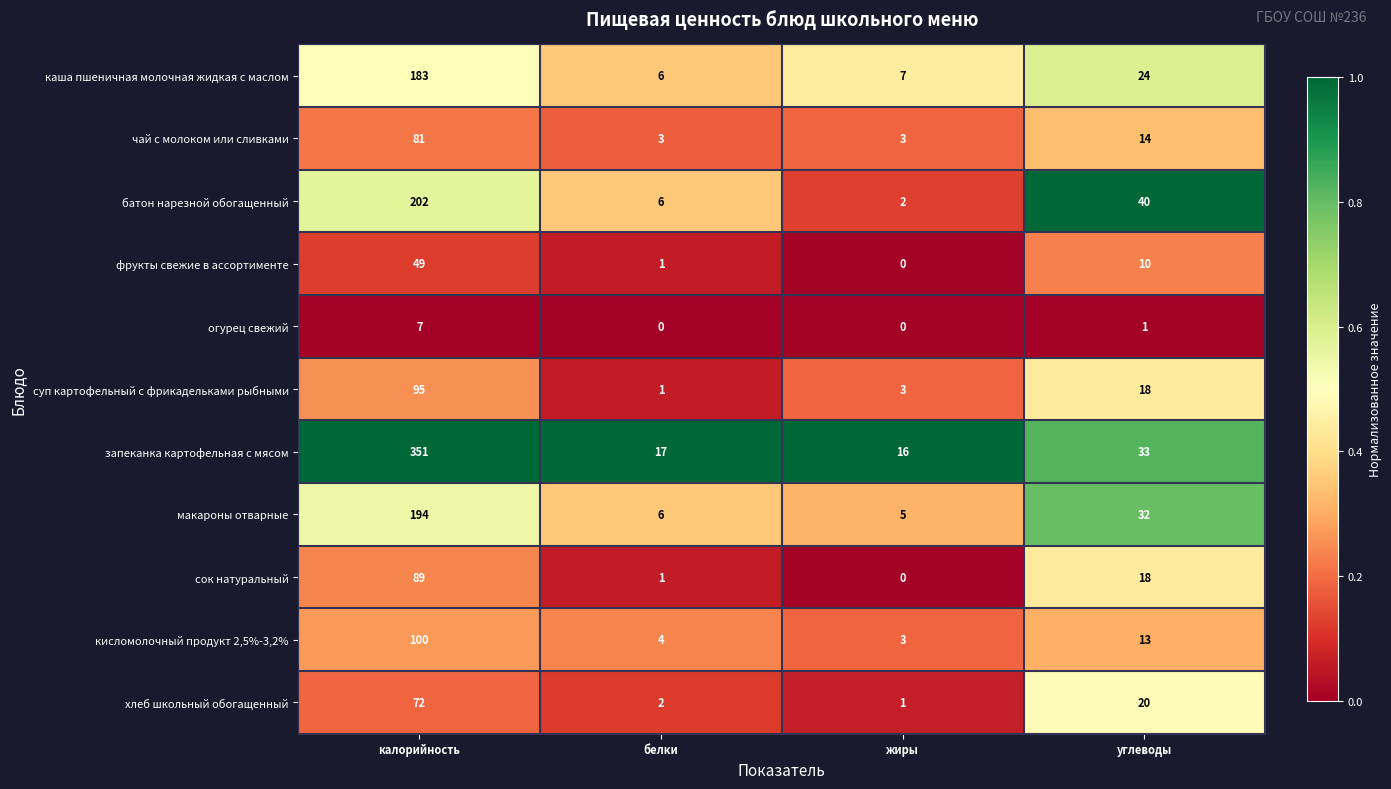

At which category is the sum across all series the highest?

калорийность